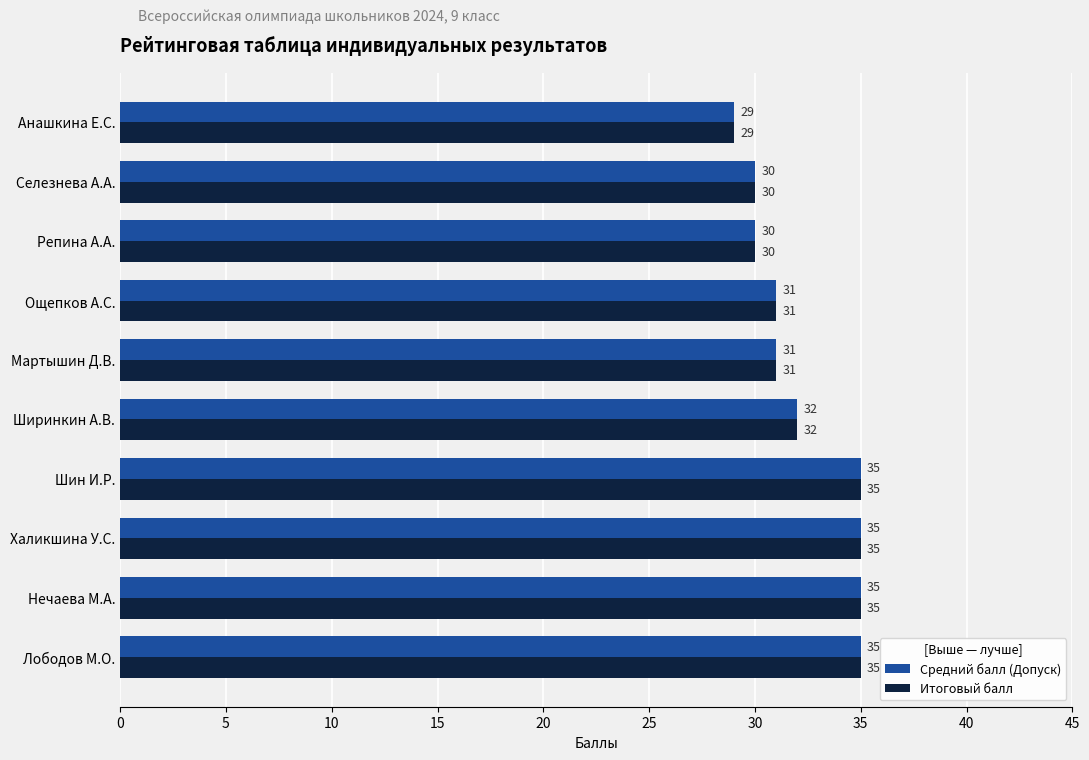

What is the total value across all series at Репина А.А.?

60